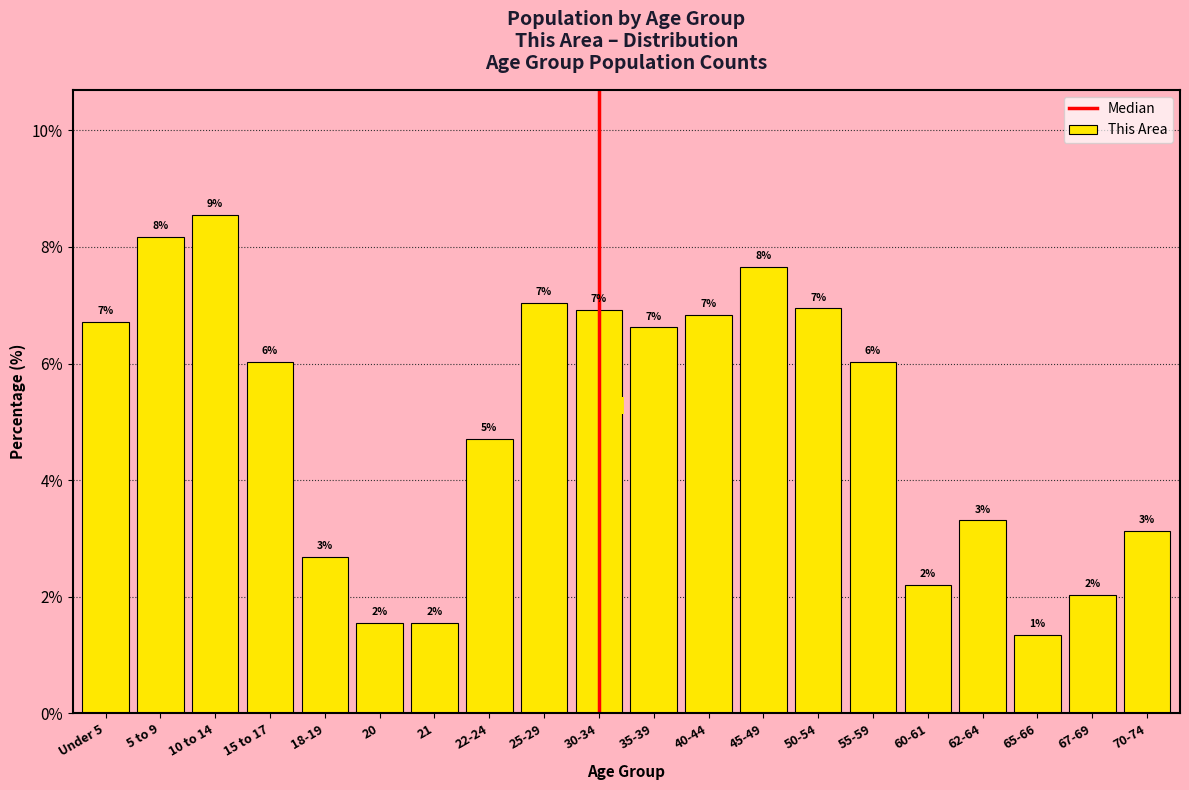

True or false: the data shows 1.7 at 55-59.

False